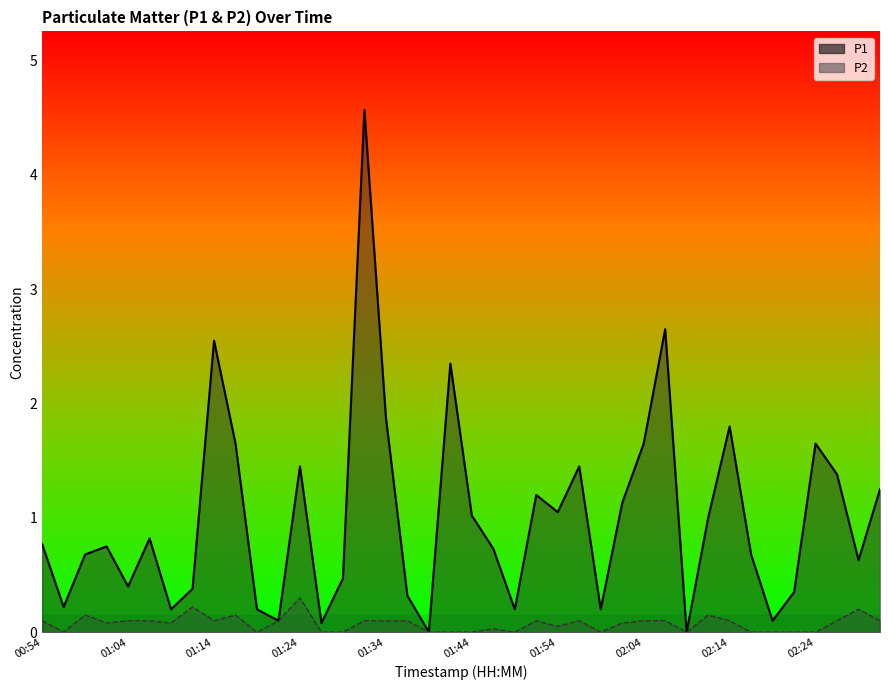

List the labels in order of P1 value, smallest first.

01:39, 02:09, 01:27, 01:22, 02:19, 01:09, 01:19, 01:49, 01:59, 00:57, 01:37, 02:22, 01:12, 01:04, 01:29, 02:29, 00:59, 02:17, 01:47, 01:02, 00:54, 01:07, 02:12, 01:44, 01:54, 02:02, 01:52, 02:32, 02:27, 01:24, 01:57, 01:17, 02:04, 02:24, 02:14, 01:34, 01:42, 01:14, 02:07, 01:32